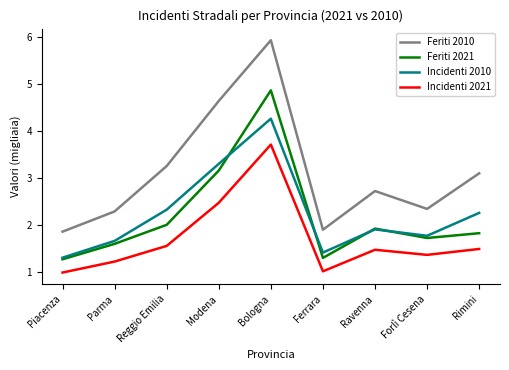

What is the difference between the highest and lowest values at Forlì Cesena?

1.0